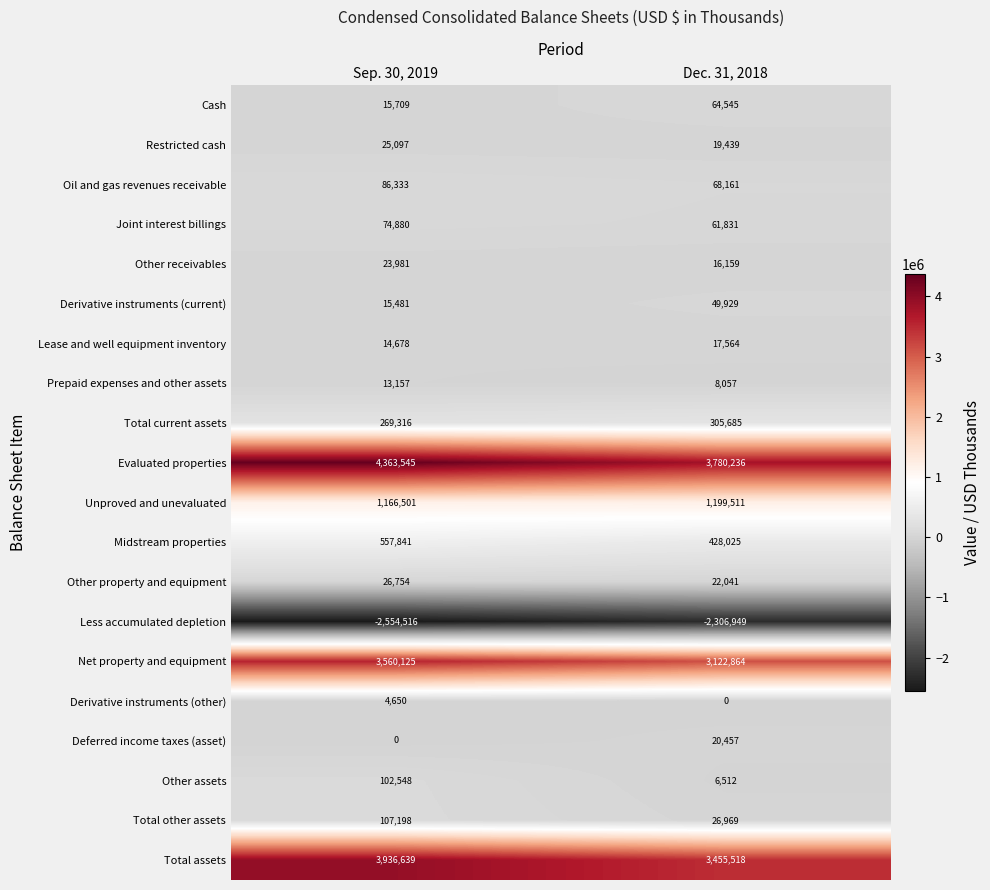

Where is Joint interest billings nearest to the value 68355?

Dec. 31, 2018